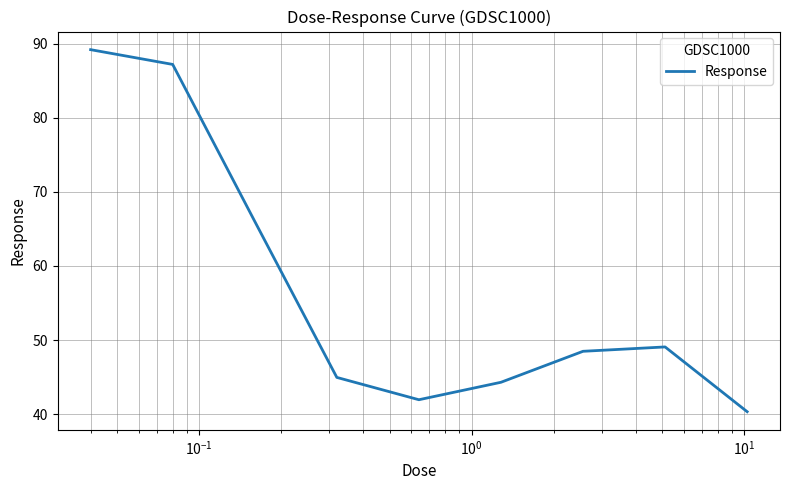

What is the greatest value displayed?

89.2